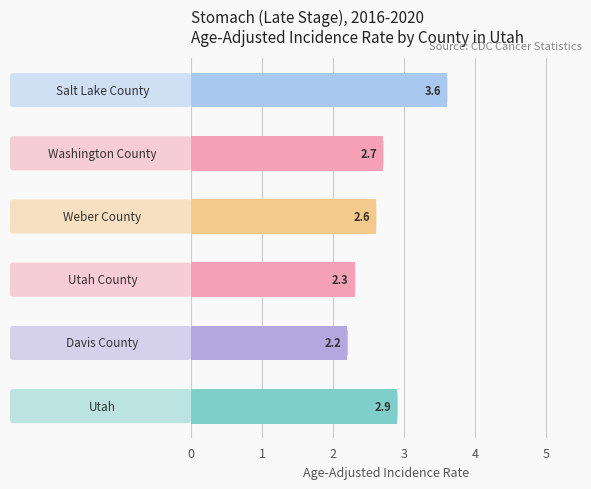

What is the average value?

2.7